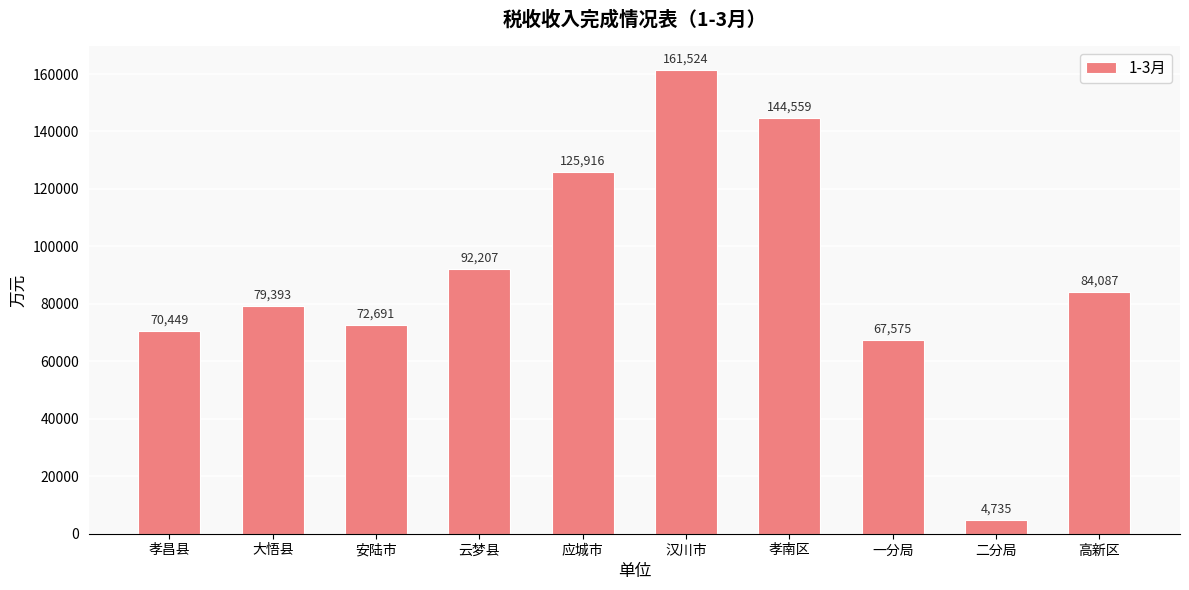

Where is the data nearest to the value 83129?

高新区